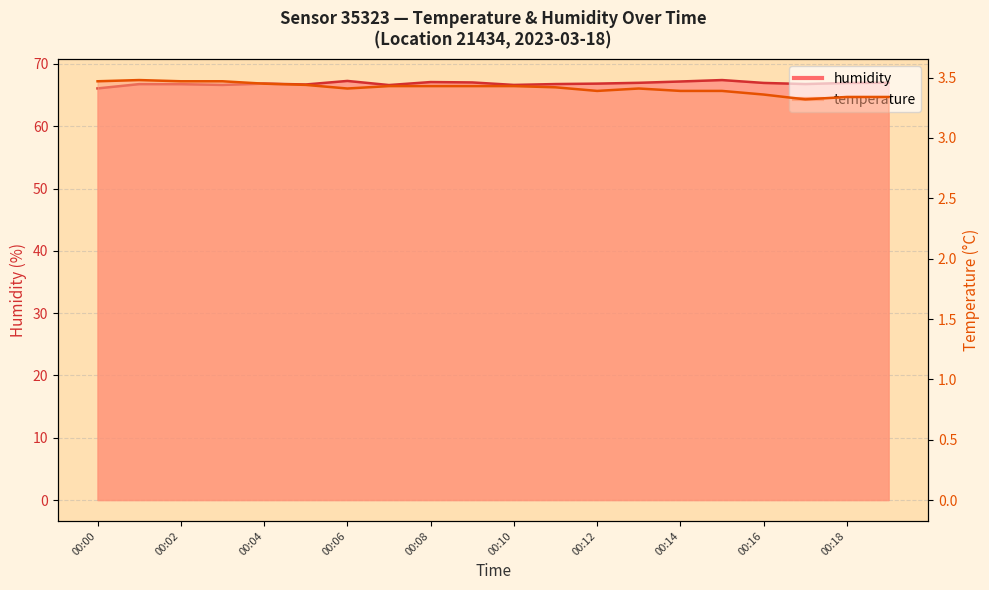

What are all the series names shown in the legend?

temperature, humidity